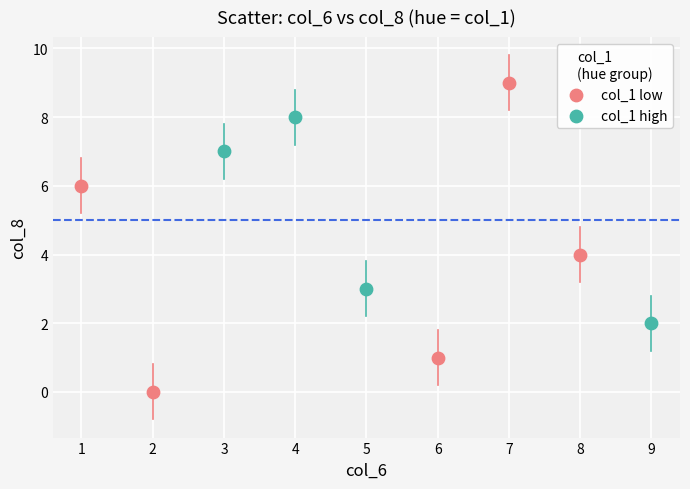

Which series has the widest spread of Y values?

col_1 low